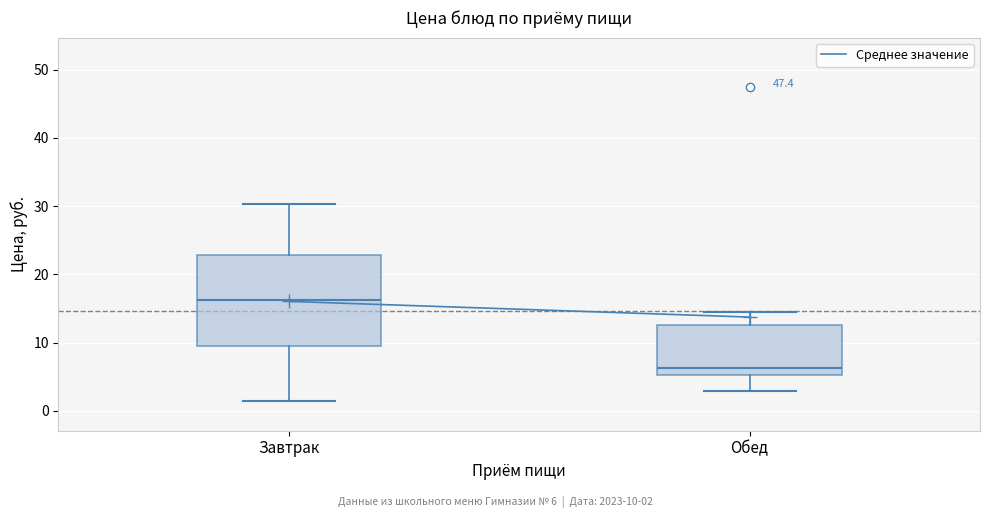

Comparing the boxes themselves (not the whiskers), which one is the tallest?

Завтрак